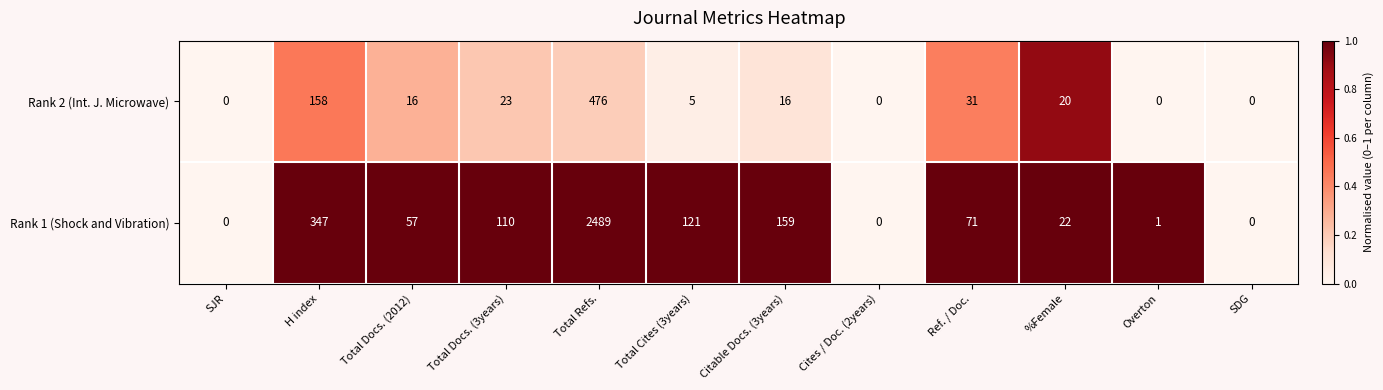

What is the sum of all Rank 1 (Shock and Vibration) values?

3377